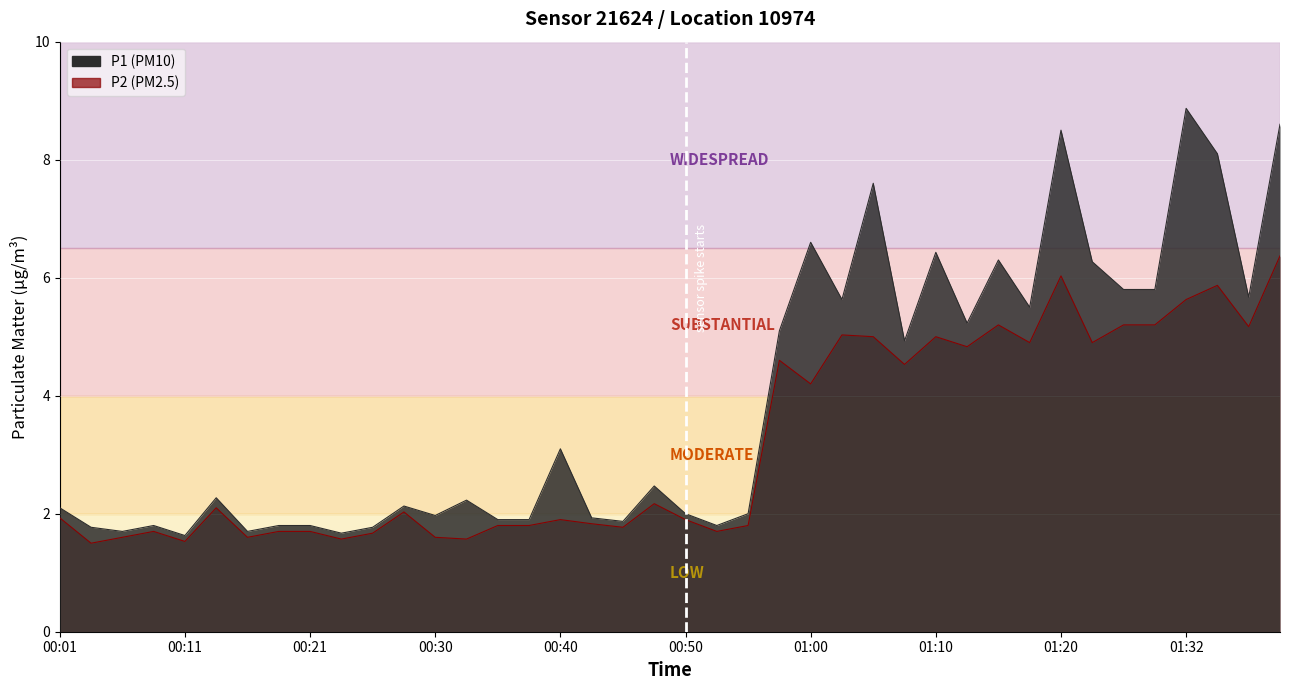

Which series has the largest total across all categories?

P1